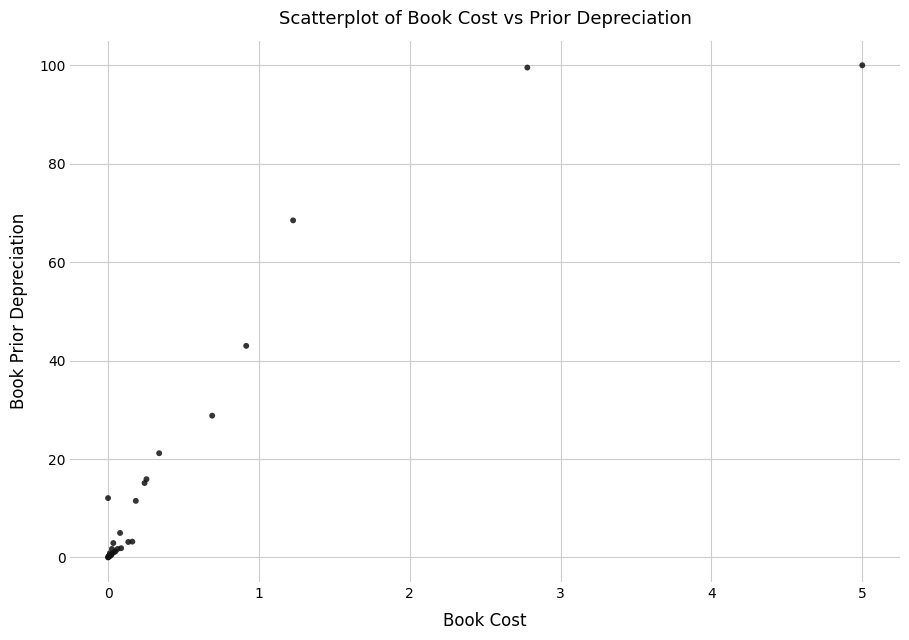

What Y value in the scatter plot is closest to 50?

43.0